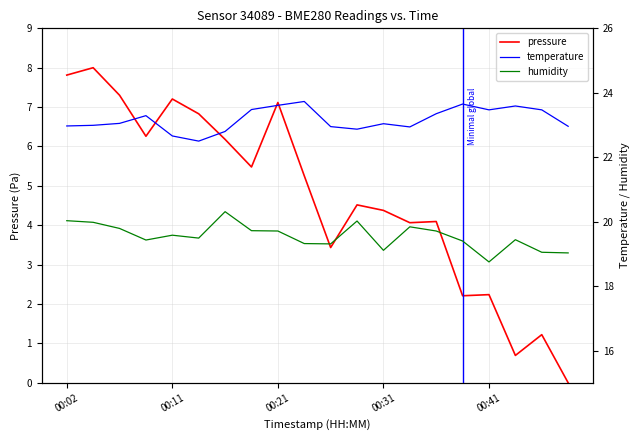

True or false: humidity and pressure cross at least once.

False